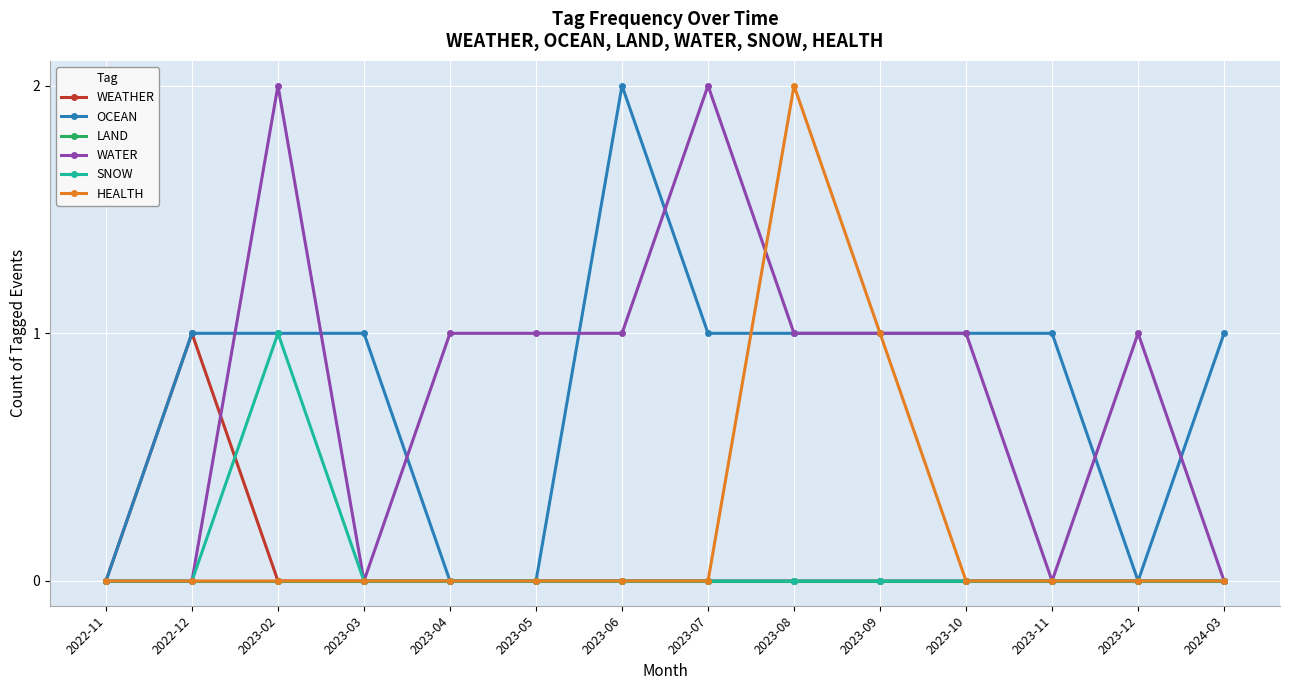

What position from the right is 2023-11?

3